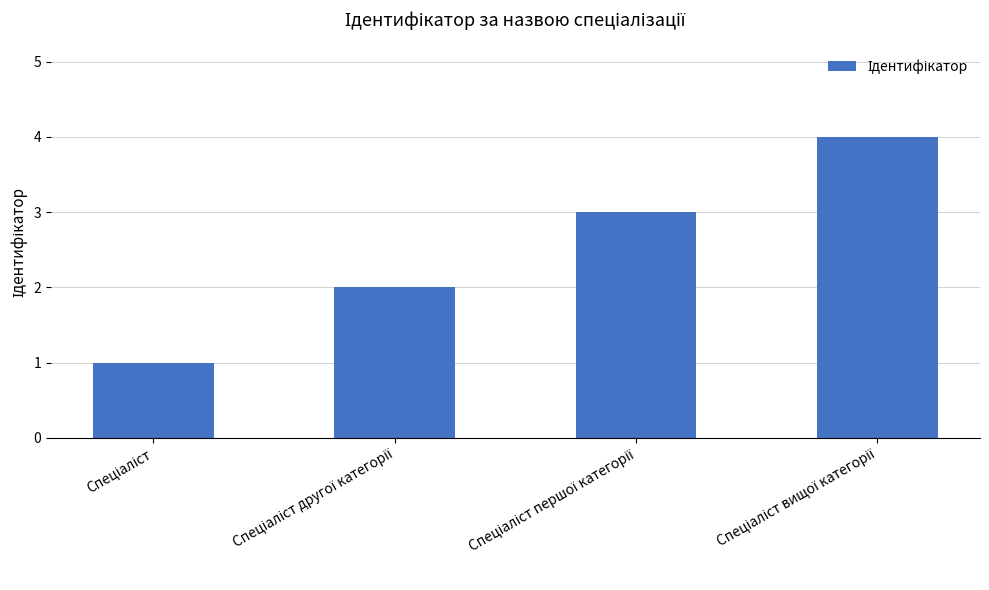

What is the greatest value displayed?

4